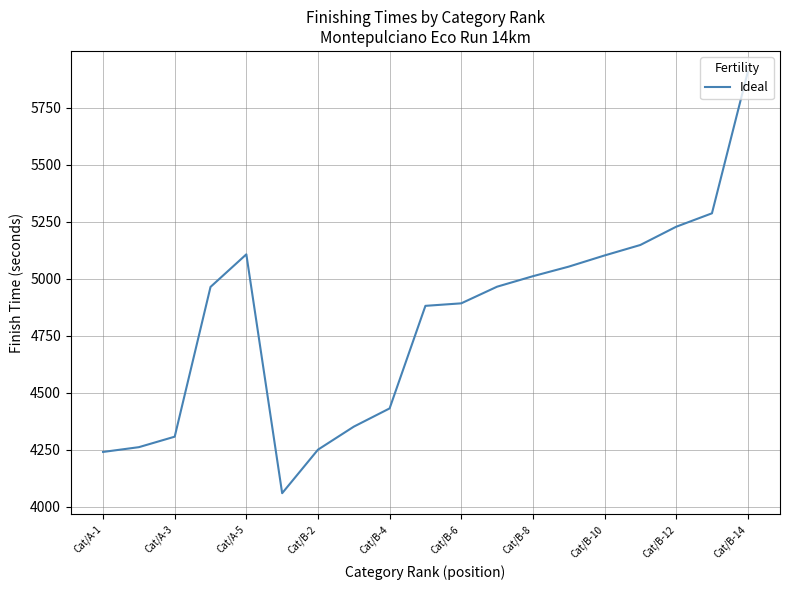

What is the maximum value shown in the chart?

5907